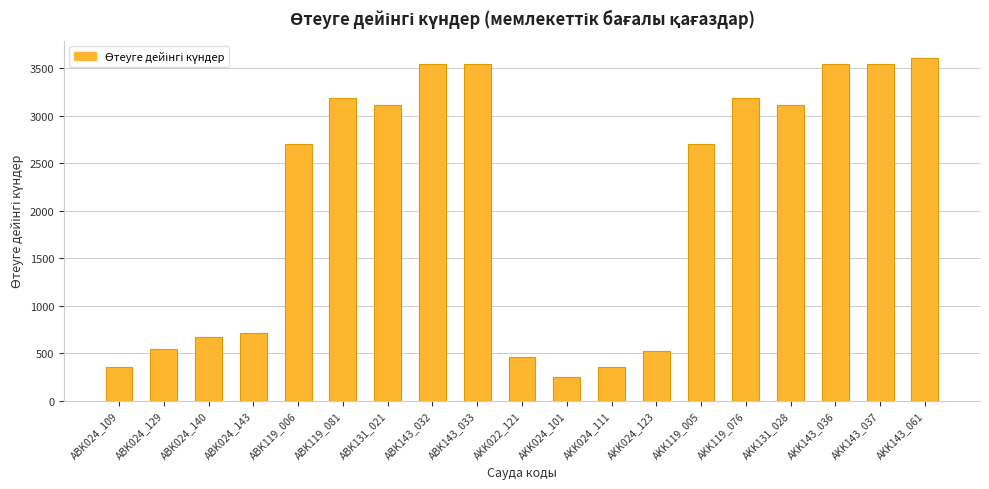

Read the value at ABK024_143, to the nearest 100.

700